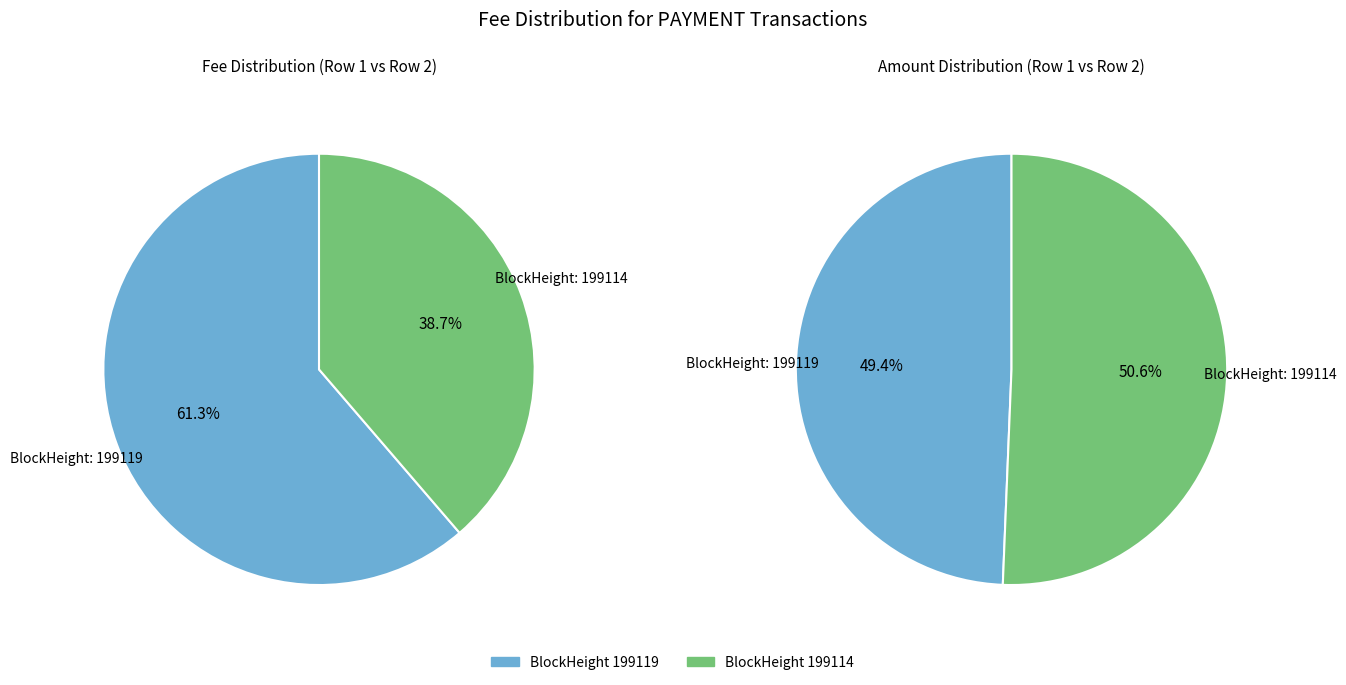

Which has a higher value, 199114 or 199119?

199114